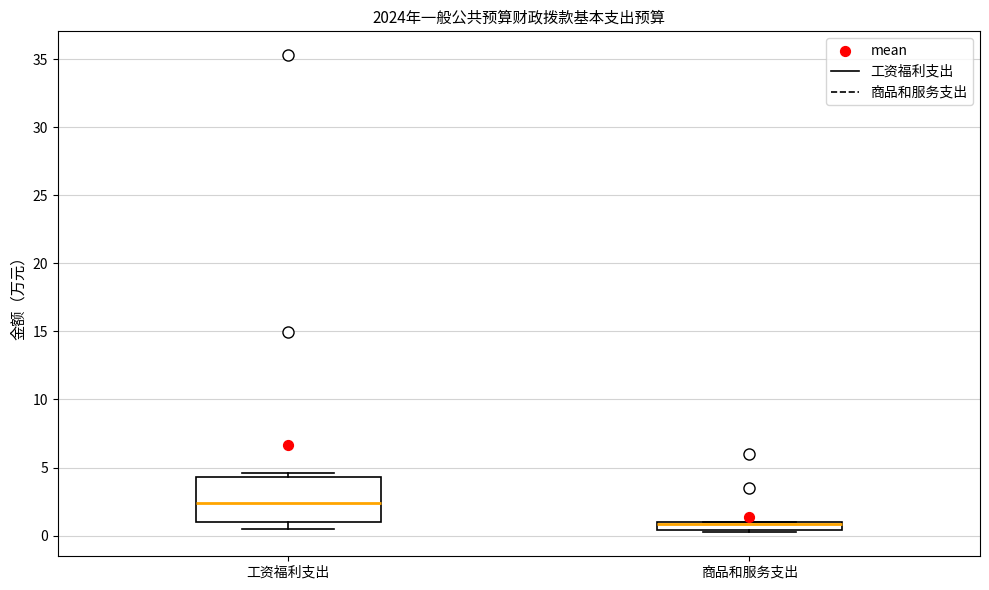

Where is the upper edge of the box for 商品和服务支出 on the y-axis? The values are not printed on the chart, so give them approximately, as read against the axis.

1.0